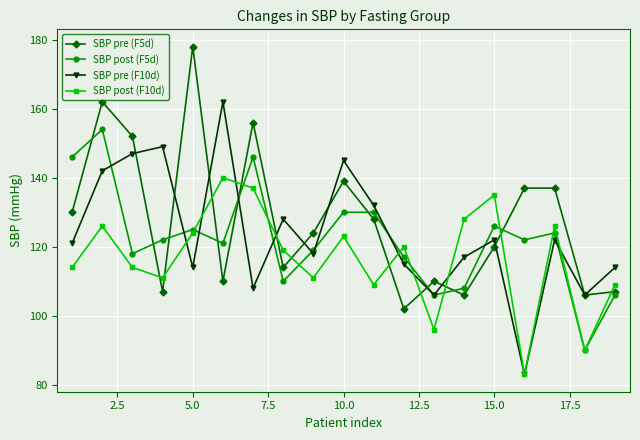

What is the value of the SBP post (F10d) point at the 1st from the left?

114